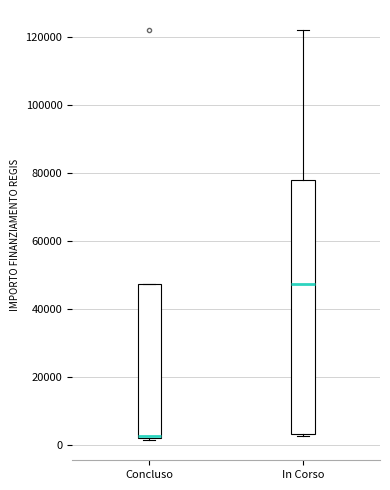

Which box has the highest median line?

In Corso